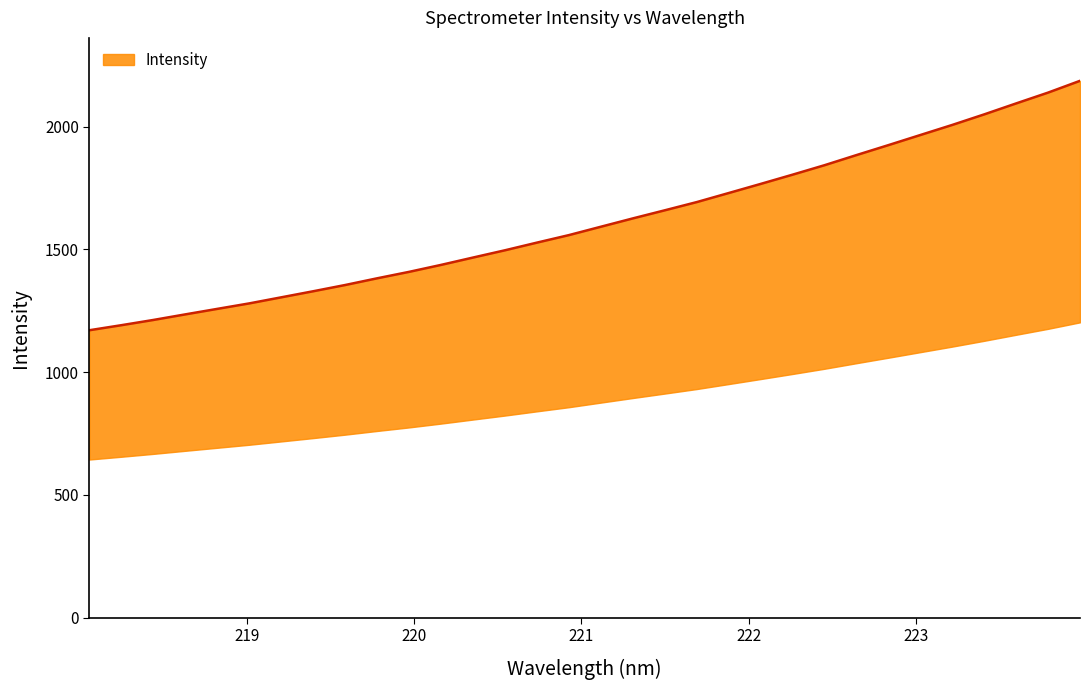

What position from the right is 218.8244?

28